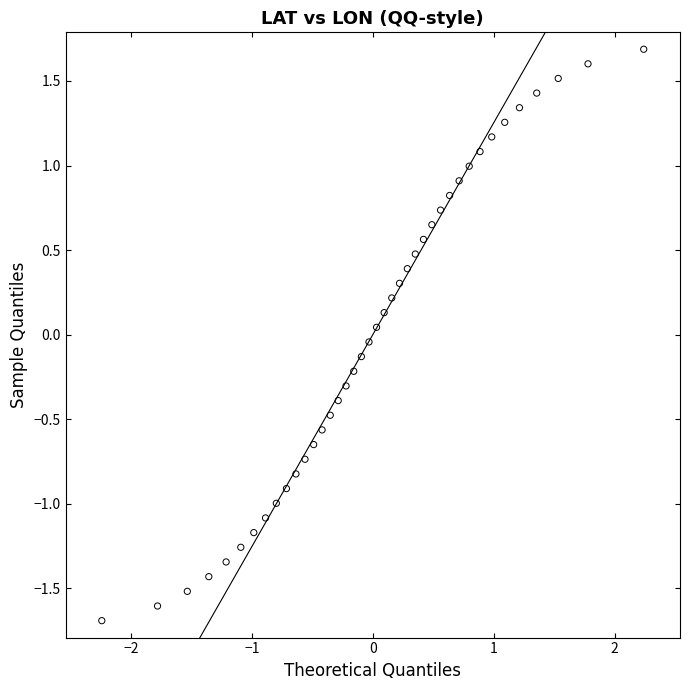

What is the range of Y values (max minus min)?

3.4